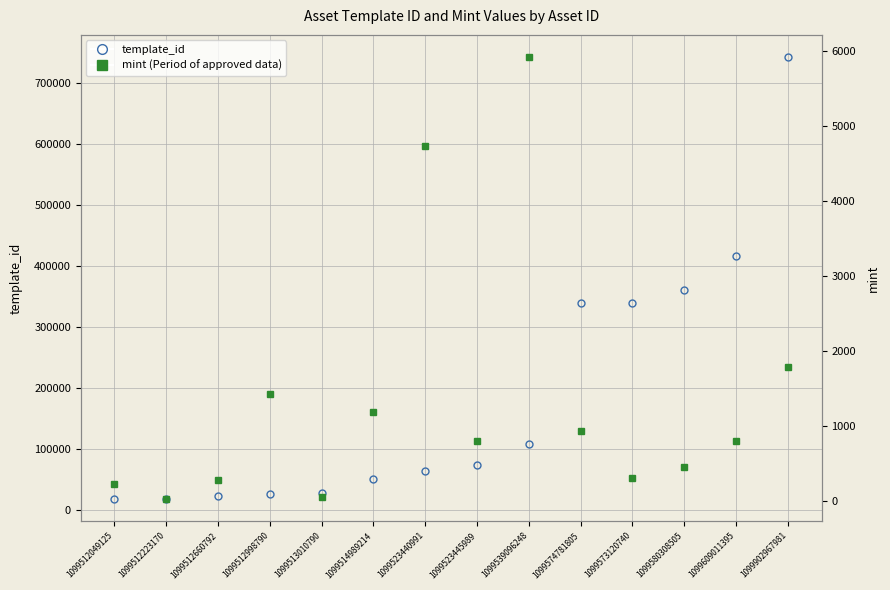

What position from the right is 1099609011395?

2